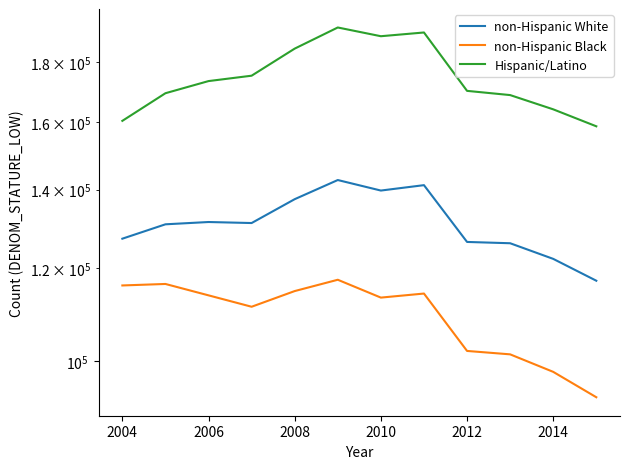

What is the spread (max minus min) of values at 2014?

66115